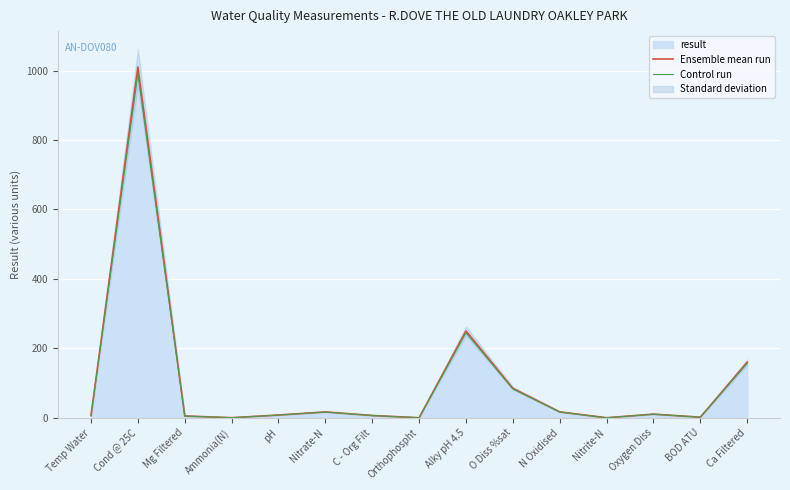

Between Ammonia(N) and BOD ATU, which is larger?

BOD ATU